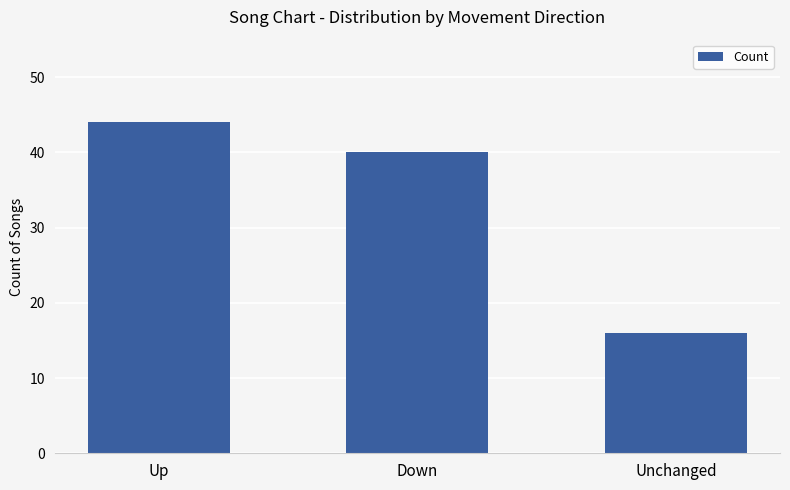

Reading left to right, transcribe all the data shown in this chart.

44	40	16